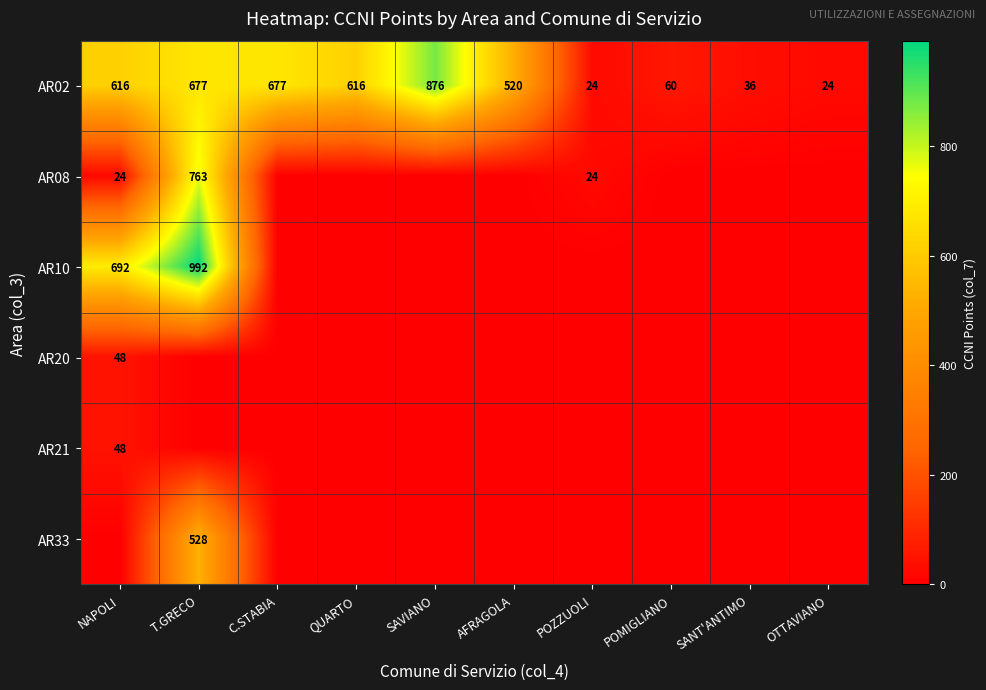

What is the difference between the AR02 values at POZZUOLI and POMIGLIANO?

36